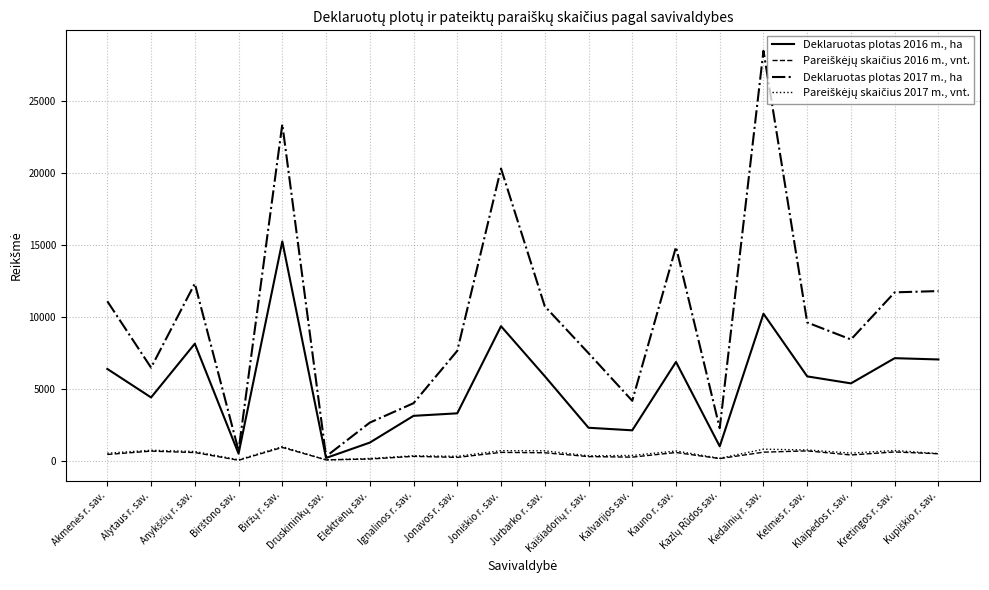

Which series has the largest range (max minus min)?

Deklaruotas plotas 2017 m., ha